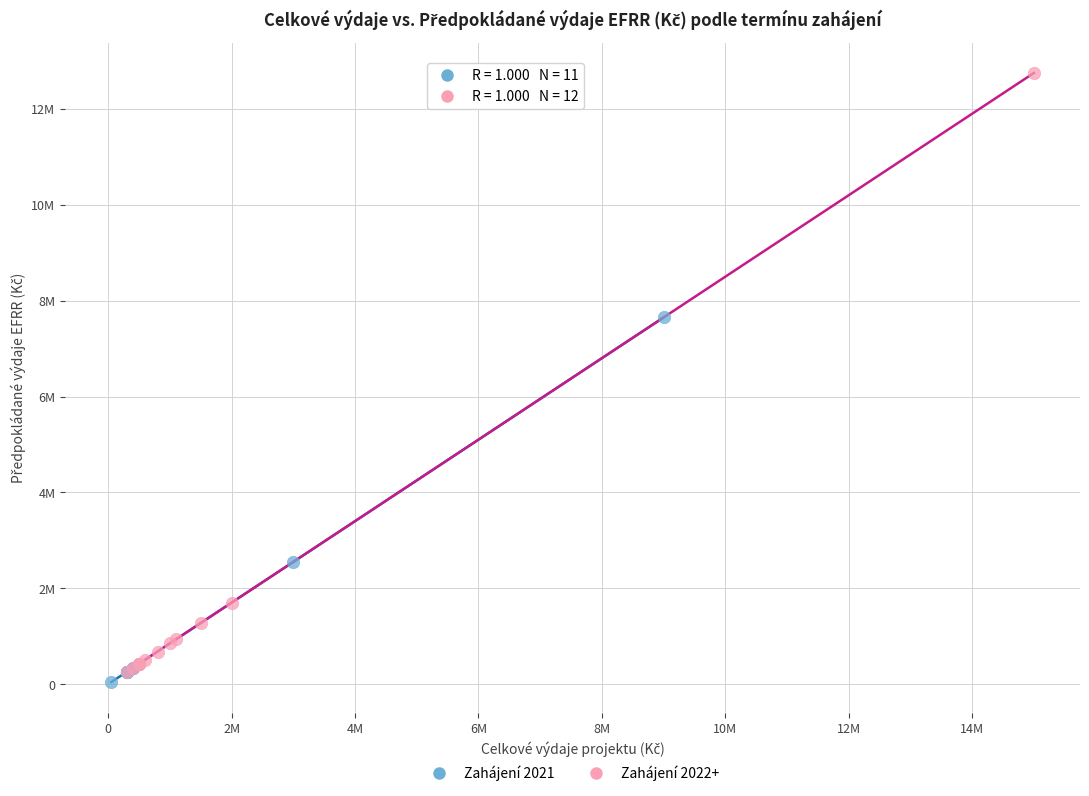

Which series has the widest spread of Y values?

Zahájení 2022+